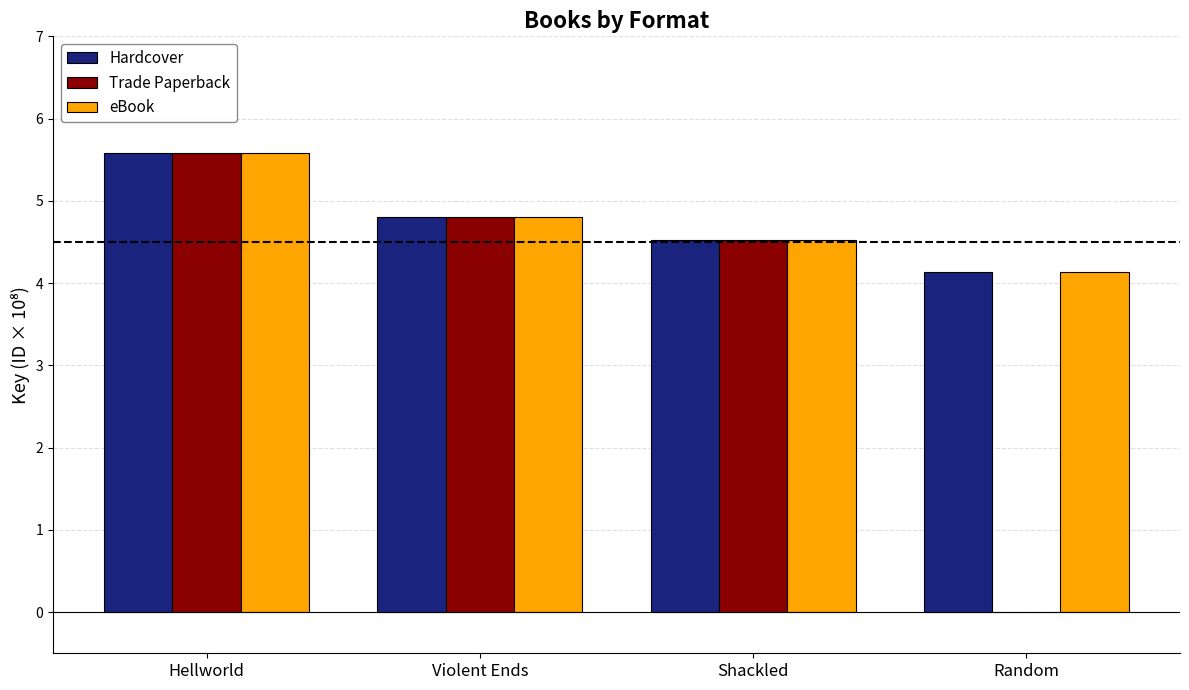

What is the sum of all Trade Paperback values?

14.9